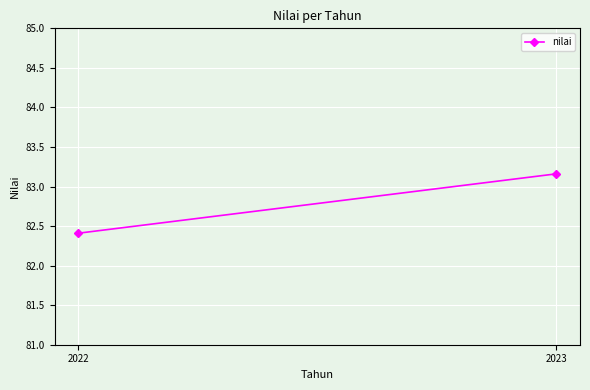

How many values exceed 83?

1